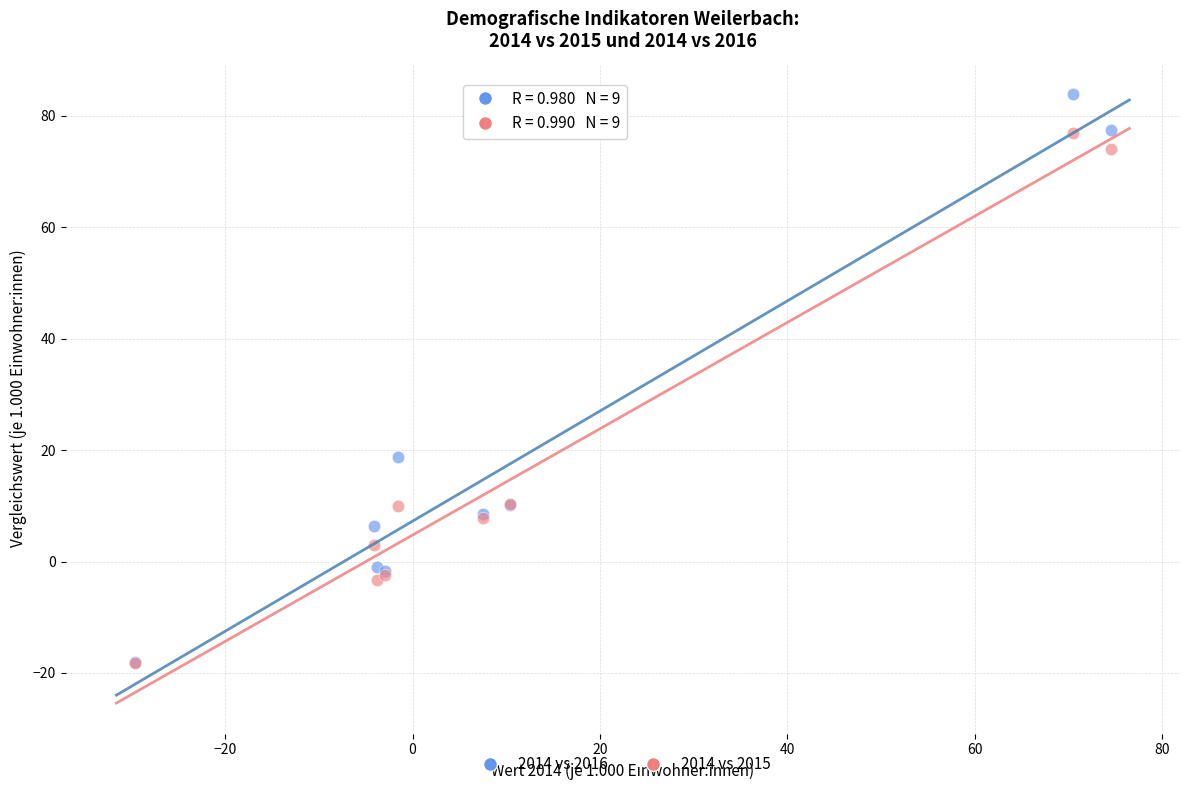

Which series reaches the maximum Y coordinate?

2014 vs 2016